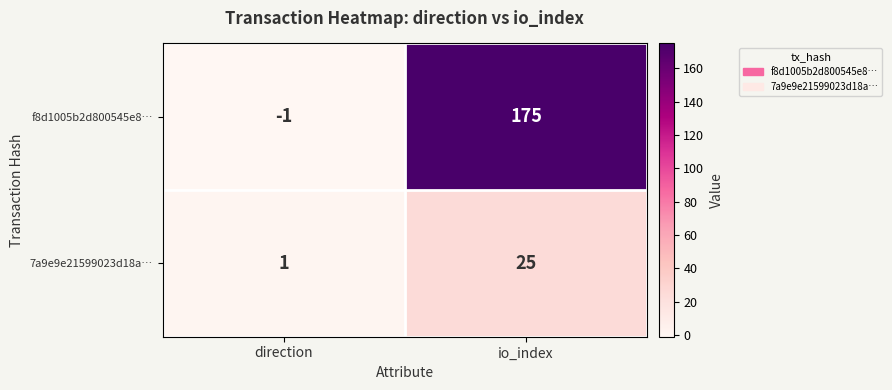

Read the 7a9e9e21599023d18a… value at io_index.

25